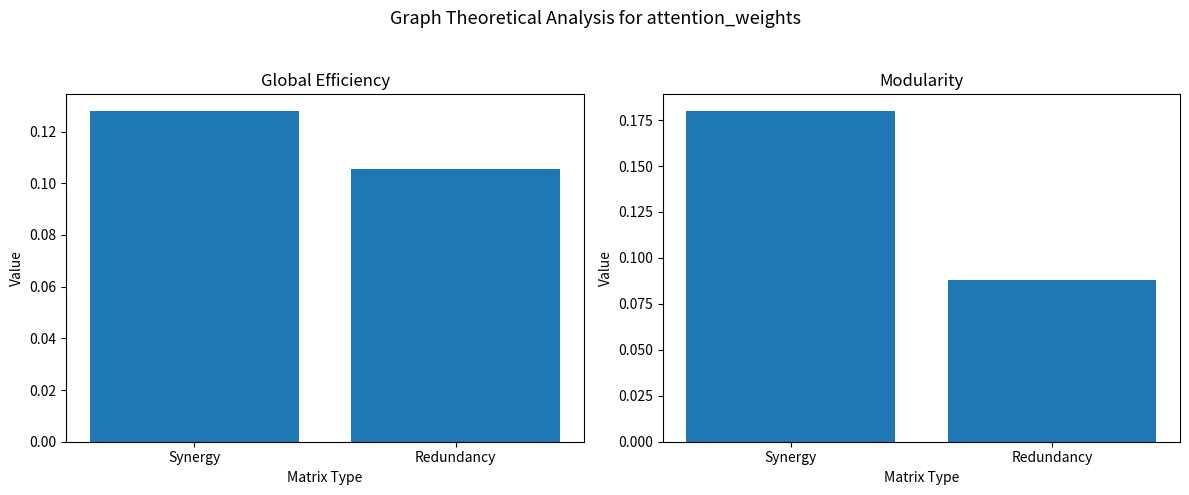

Does the chart contain stacked bars?

No